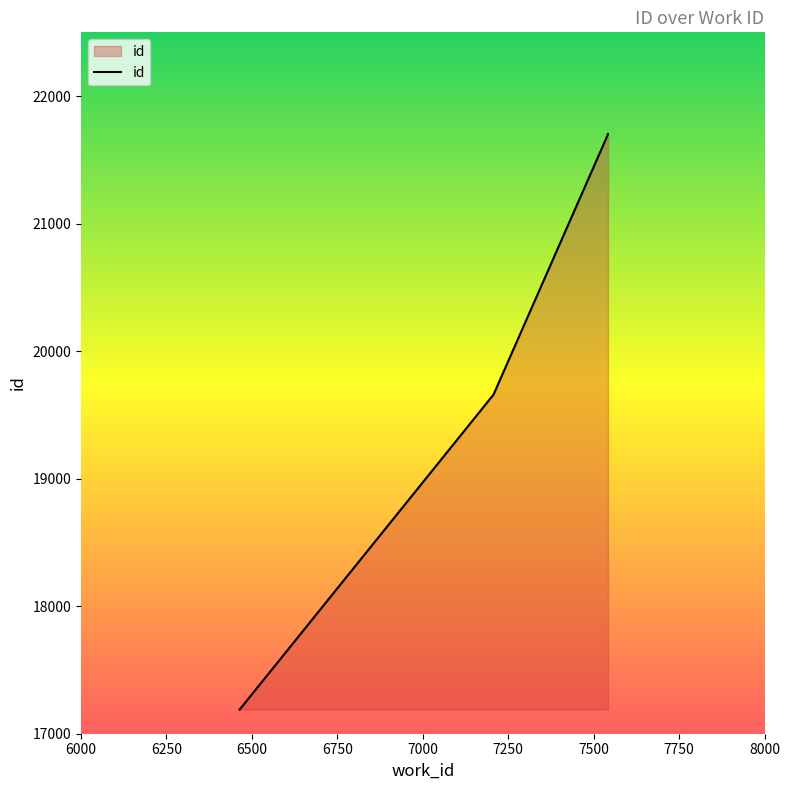

True or false: there are more than 2 points higher than both neighbors.

False